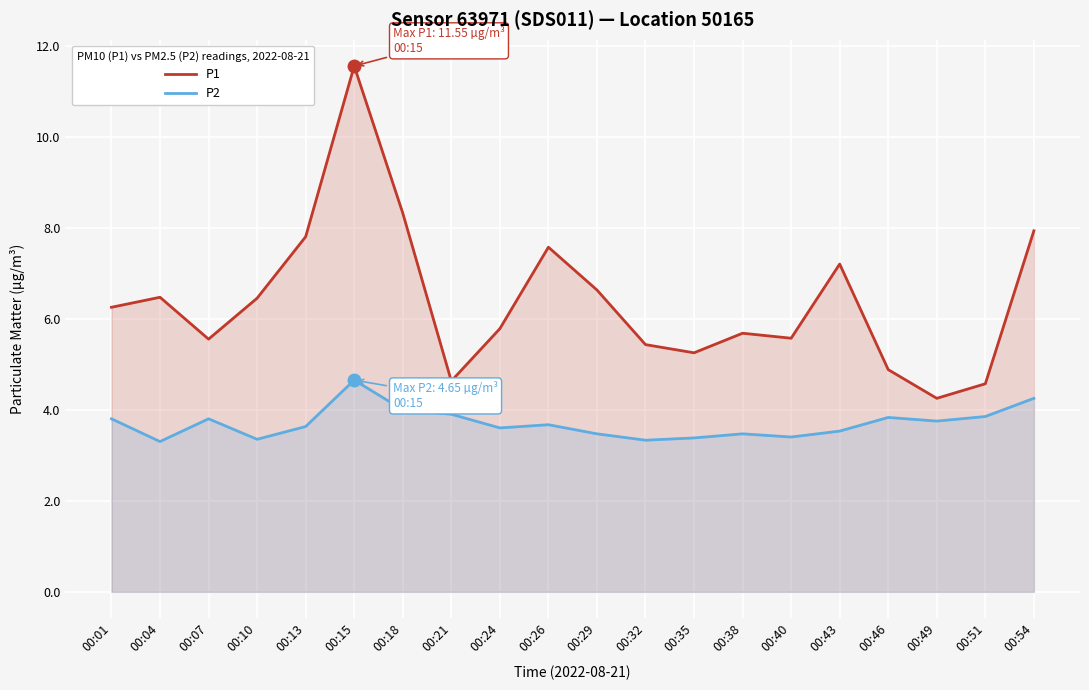

Rank the categories by P1 value from lowest to highest.

00:49, 00:51, 00:21, 00:46, 00:35, 00:32, 00:07, 00:40, 00:38, 00:24, 00:01, 00:10, 00:04, 00:29, 00:43, 00:26, 00:13, 00:54, 00:18, 00:15